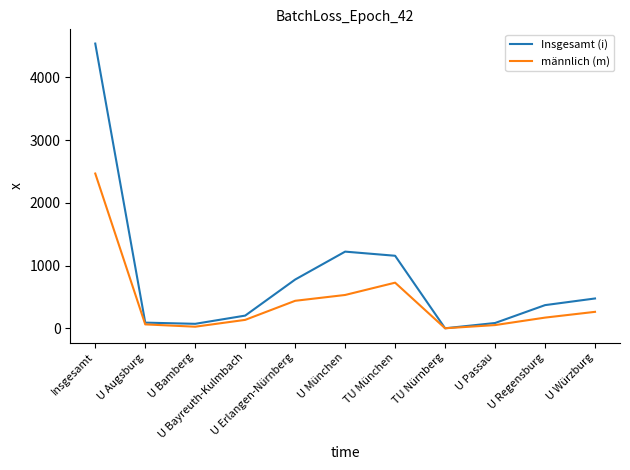

Where does the Insgesamt (i) series first go above 369?

Insgesamt